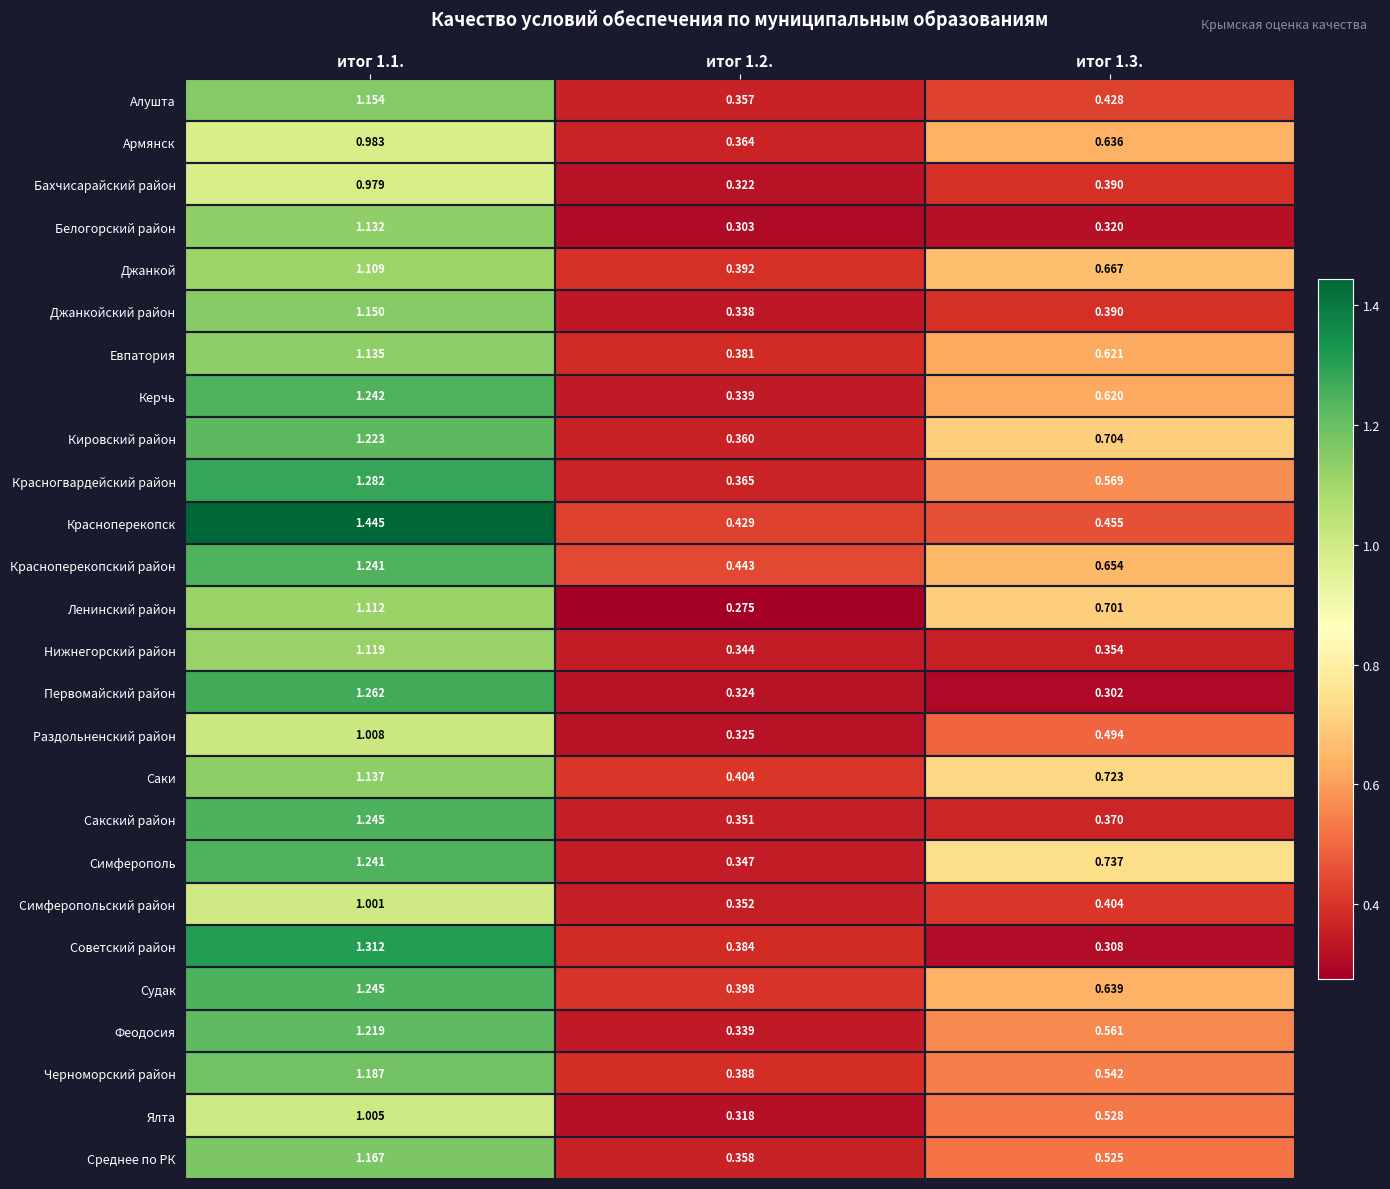

Between итог 1.1. and итог 1.3., which series saw the biggest shift?

Советский район